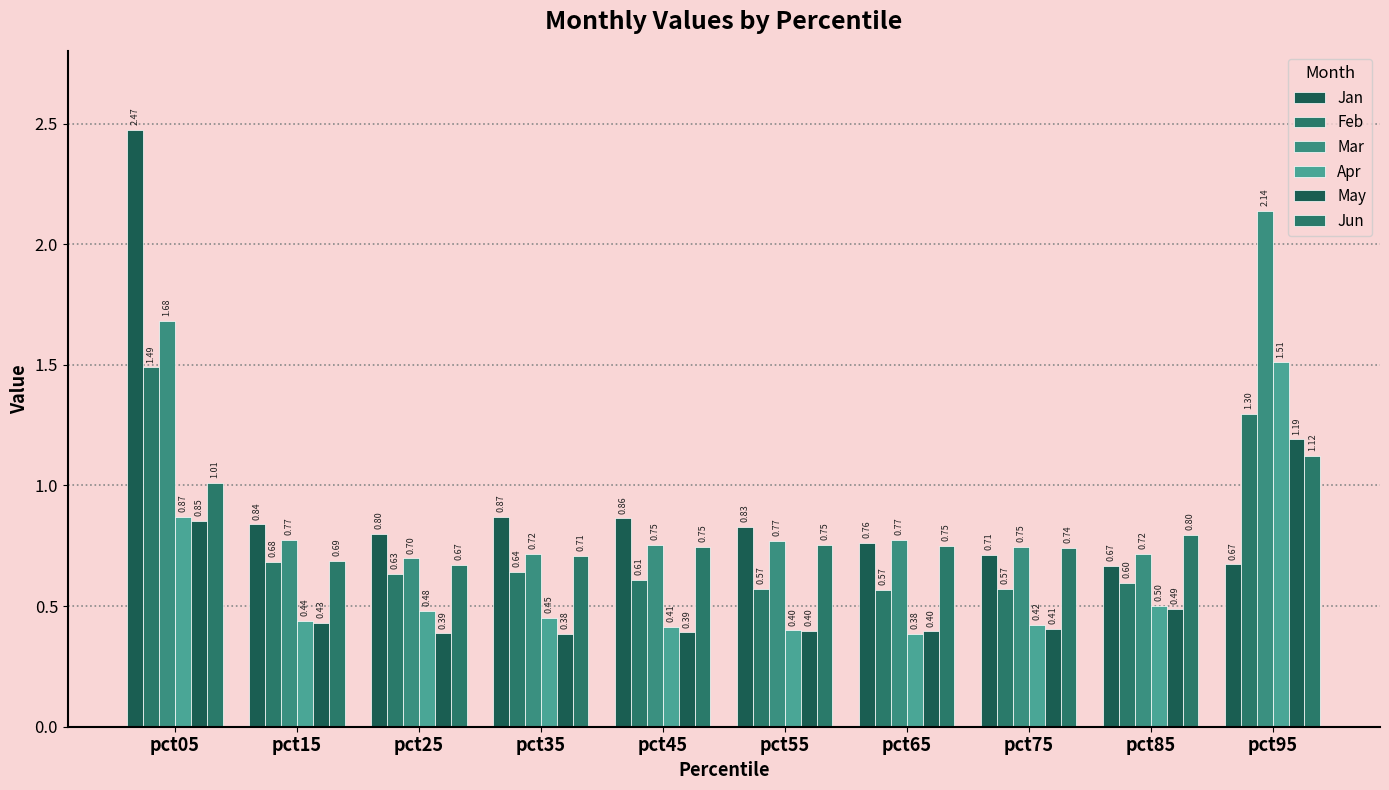

List the series in order of their peak value, highest first.

Jan, Mar, Apr, Feb, May, Jun